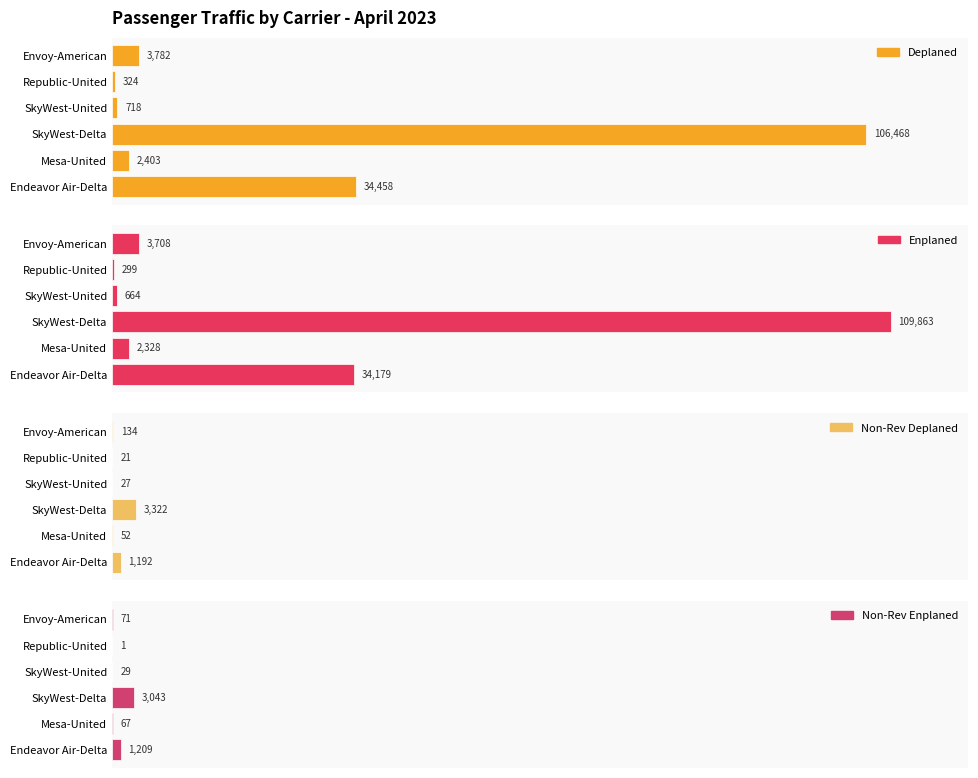

At which category is the sum across all series the highest?

2